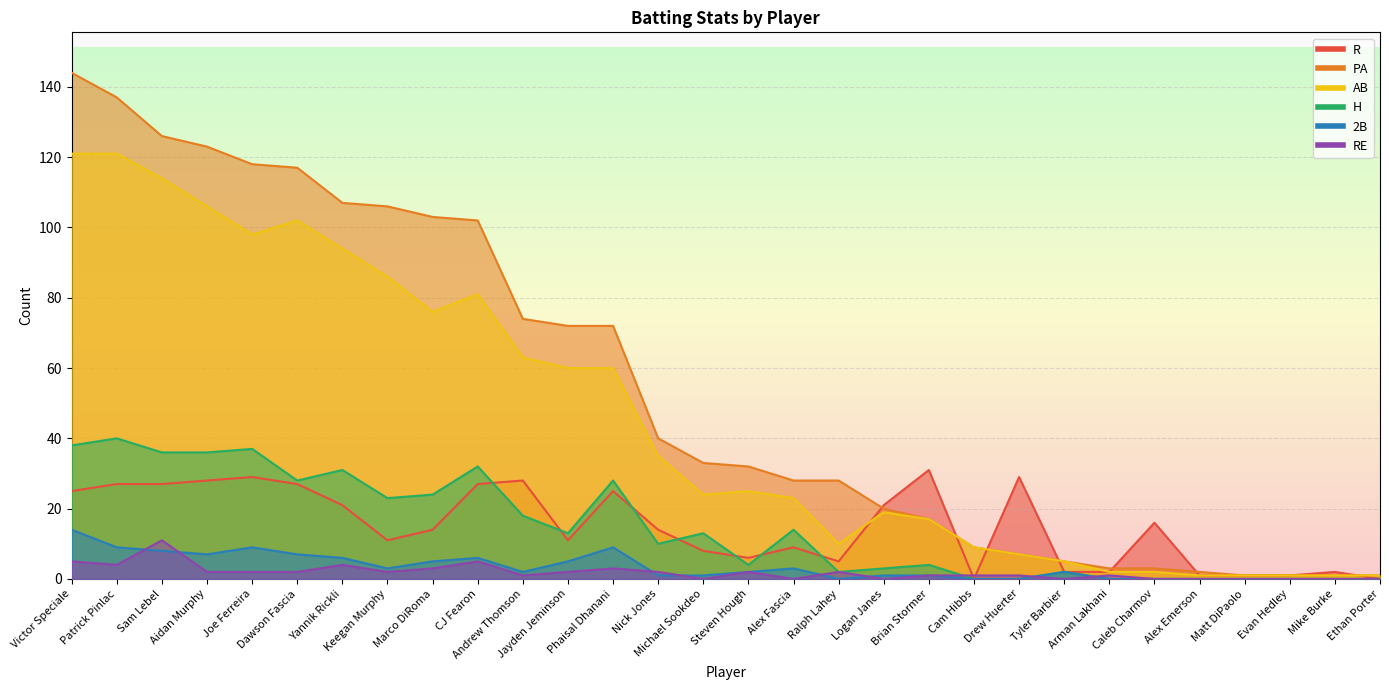

What is the difference between the highest and lowest values at Michael Sookdeo?

33